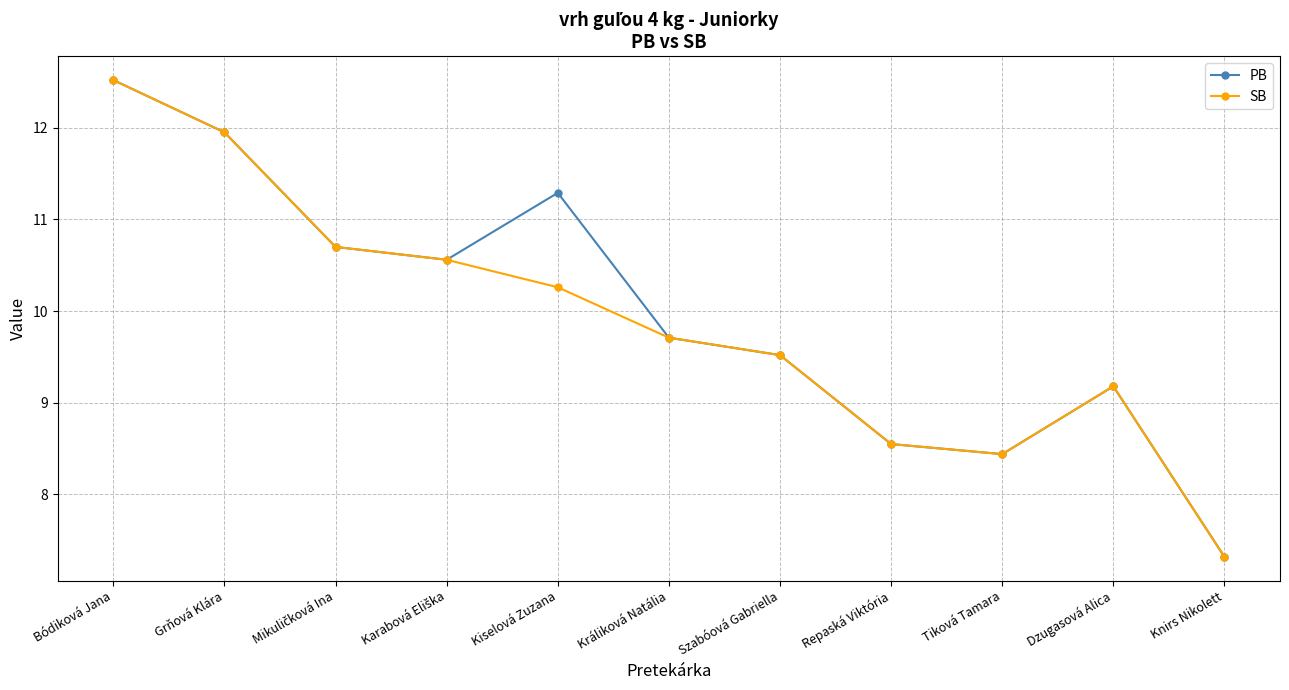

What is the difference between the second highest and minimum values in the SB series?

4.6